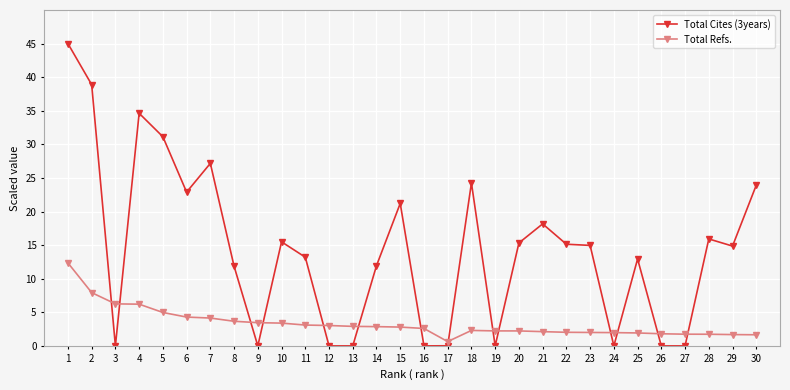

What is the maximum value for Total Cites (3years)?

45.0